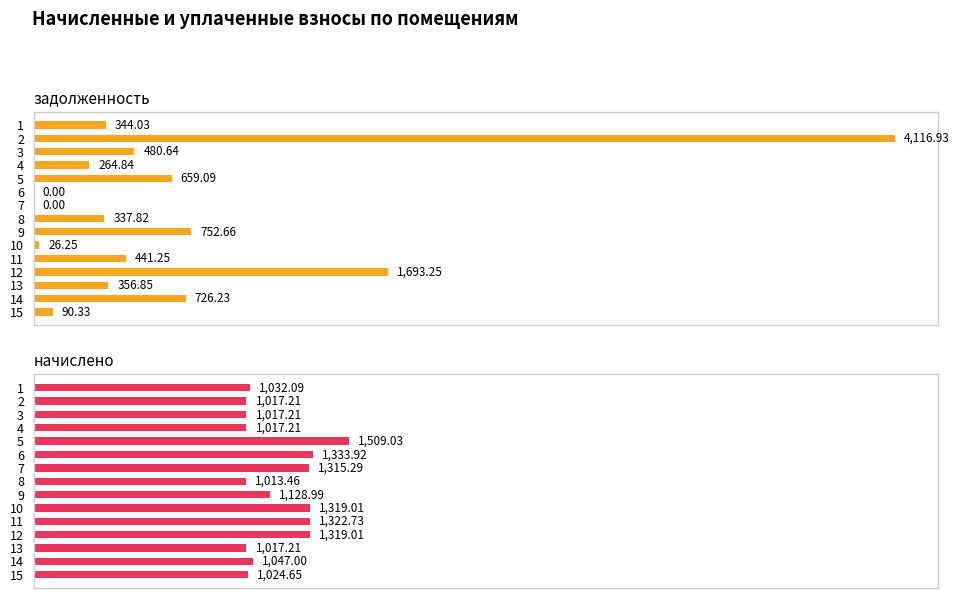

Reading left to right, transcribe all the data shown in this chart.

задолженность: 344.0	4116.9	480.6	264.8	659.1	0.0	0.0	337.8	752.7	26.2	441.2	1693.2	356.9	726.2	90.3
начислено: 1032.1	1017.2	1017.2	1017.2	1509.0	1333.9	1315.3	1013.5	1129.0	1319.0	1322.7	1319.0	1017.2	1047.0	1024.7